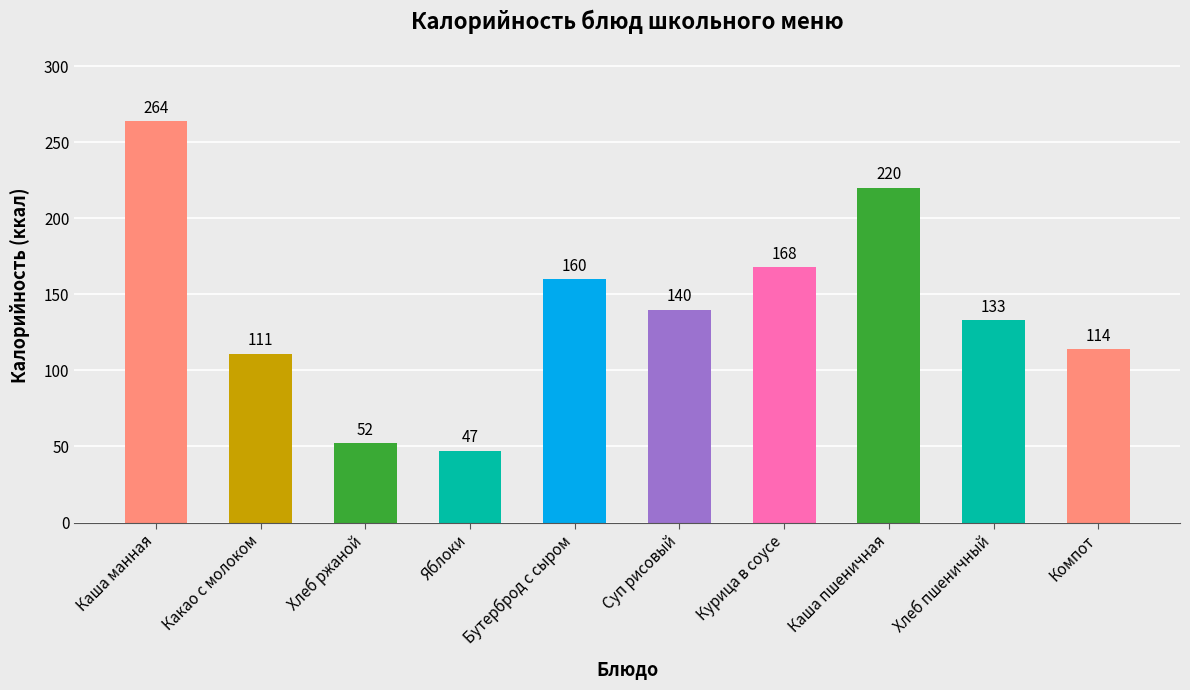

At which label does the data first exceed 140?

Каша манная